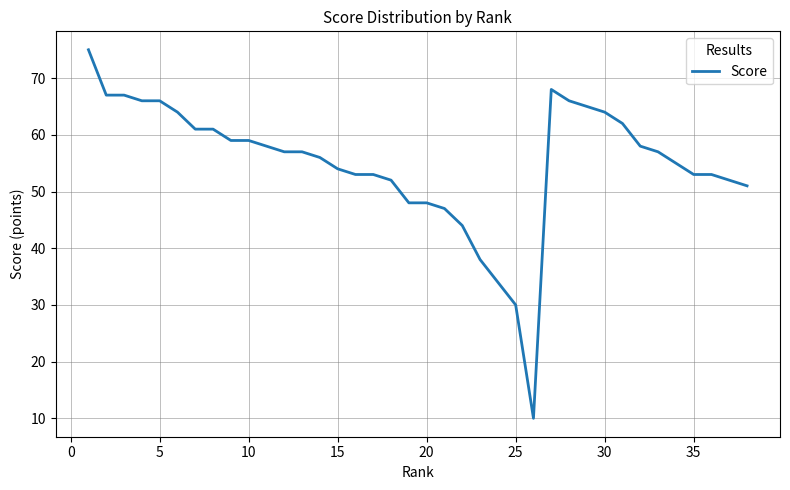

What is the difference between the maximum and minimum values?

65